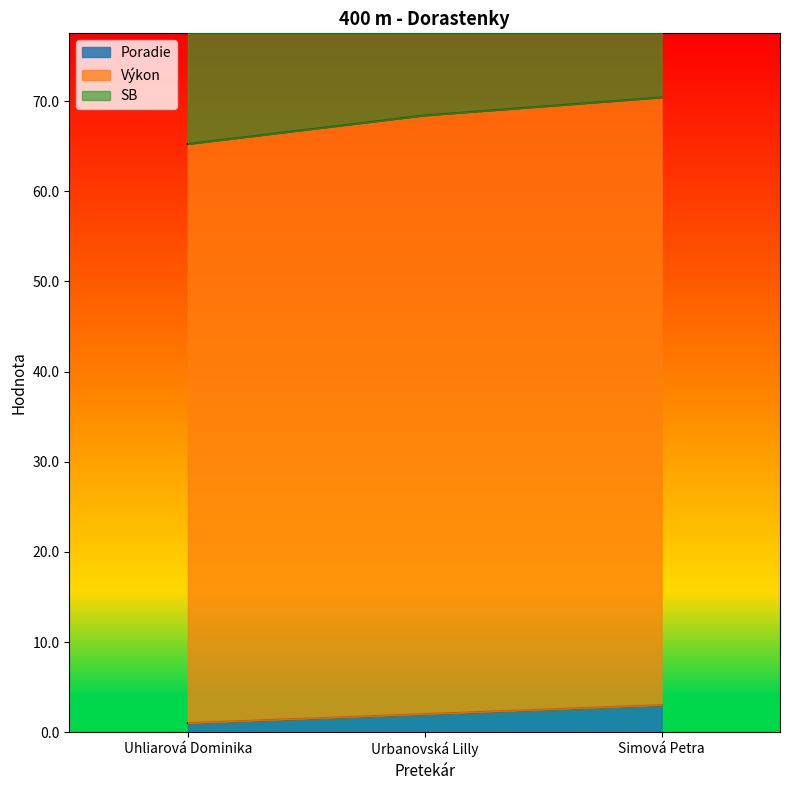

What is the value of the Poradie point at the 3rd from the left?

3.0